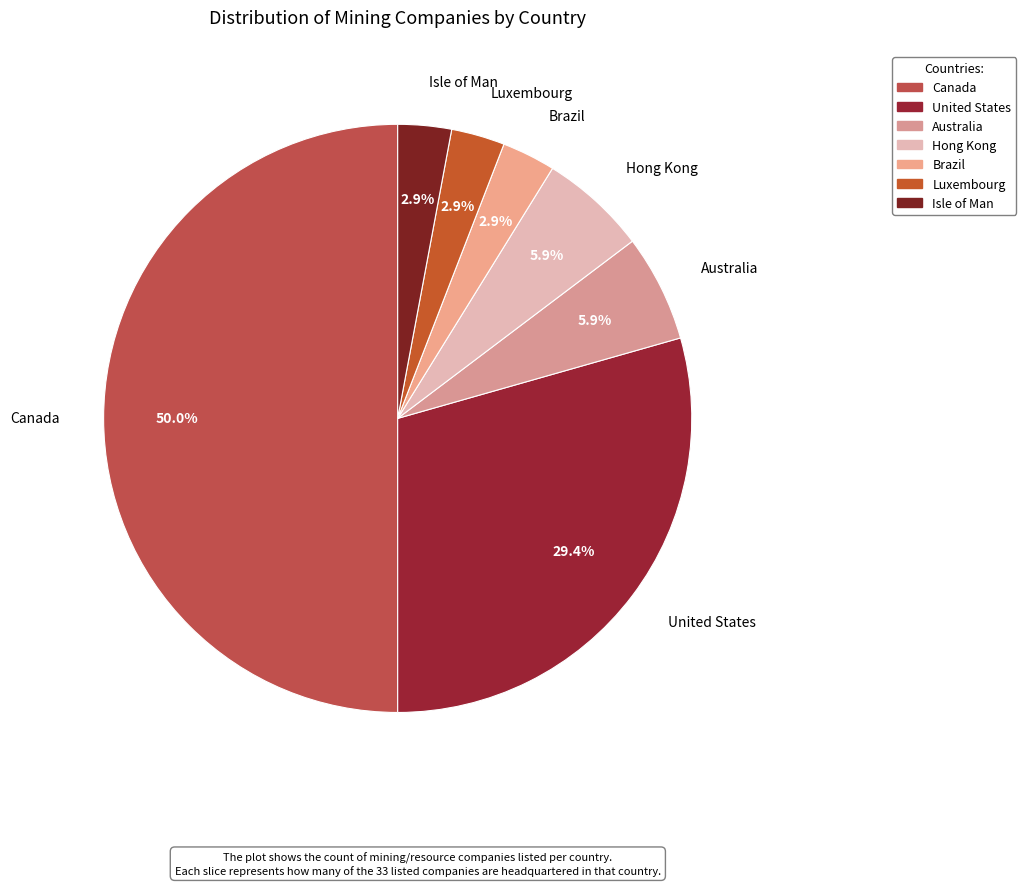

True or false: Isle of Man accounts for 3% of the total.

True